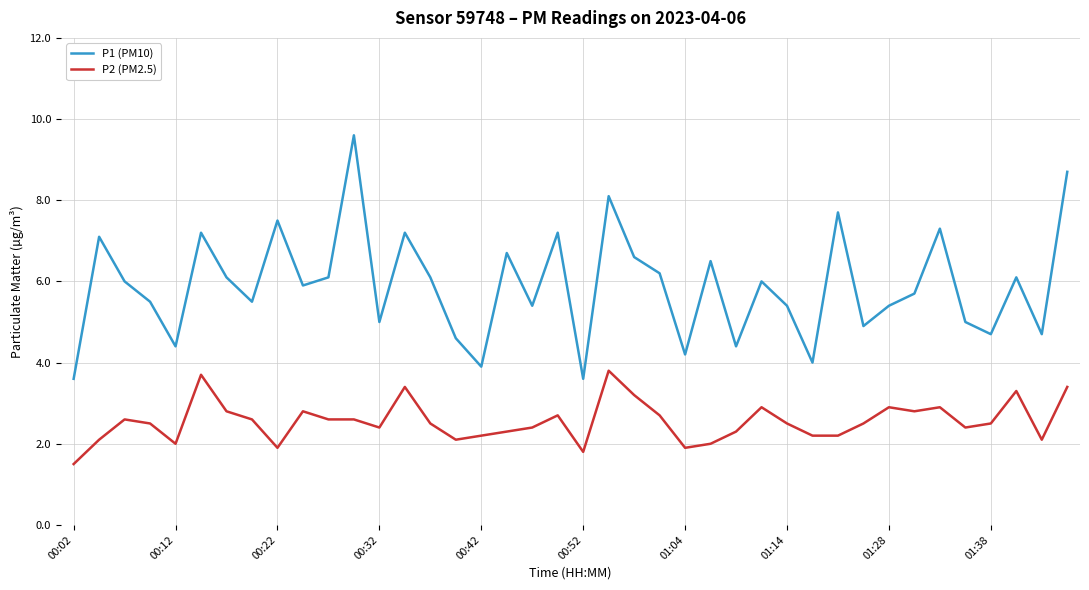

What is the maximum value for P2 (PM2.5)?

3.8